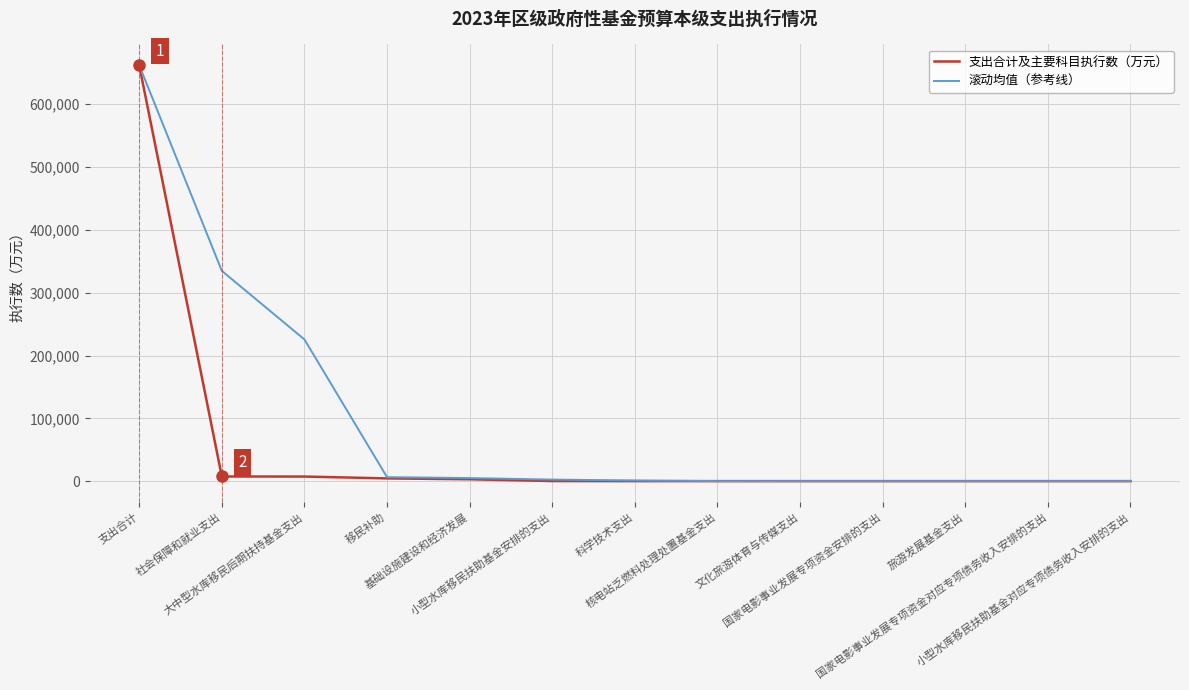

How many values in the 滚动均值（参考线） series are below 1019?

6